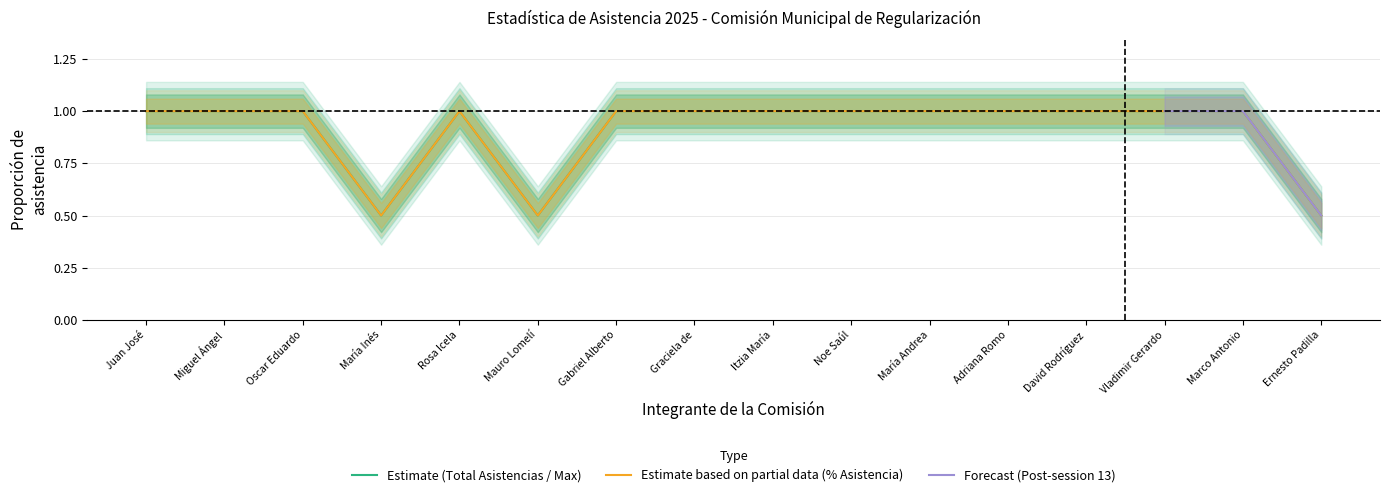

Does the chart display data point markers on the line(s)?

No